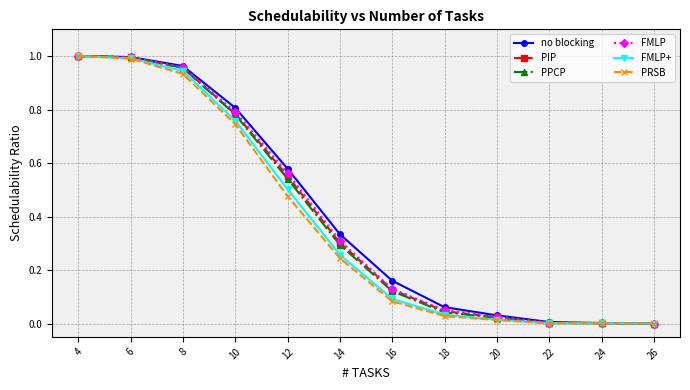

Is this an area chart (filled region under the line)?

No